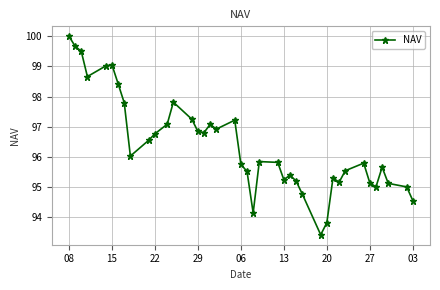

What is the value of the 31st point from the left?

95.3